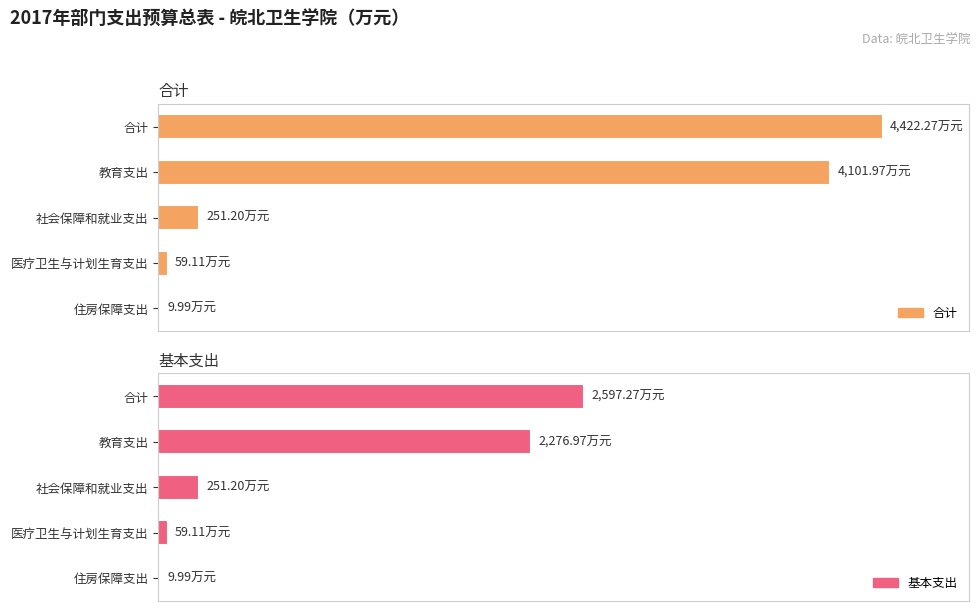

How many bars are there in each group?

2